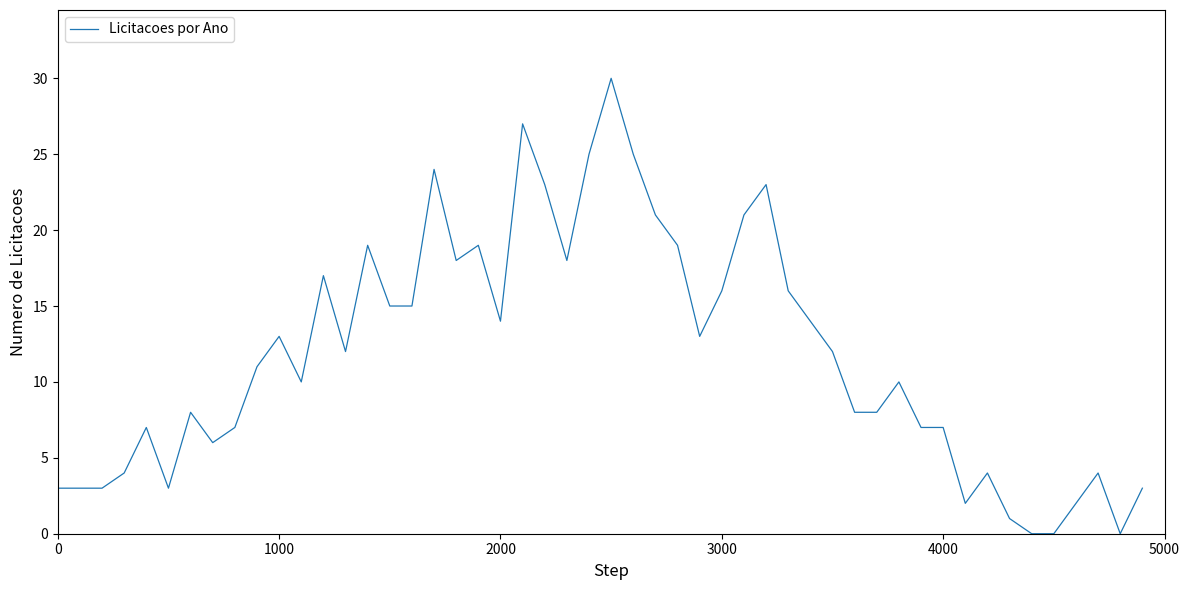

What is the greatest value displayed?

30